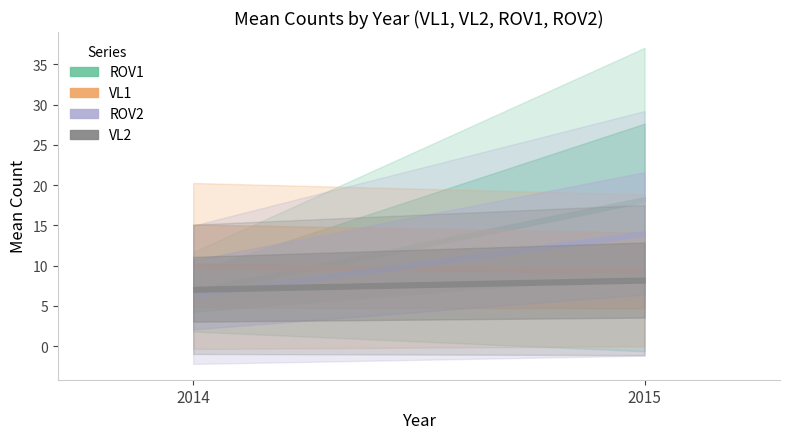

How many VL1 values are between 9 and 10?

1